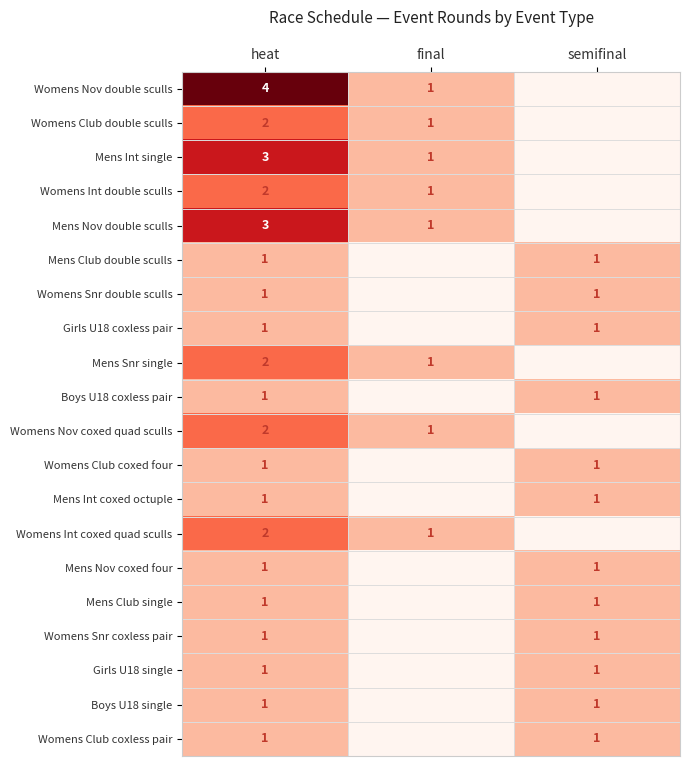

What is the difference between the highest and lowest values at heat?

3